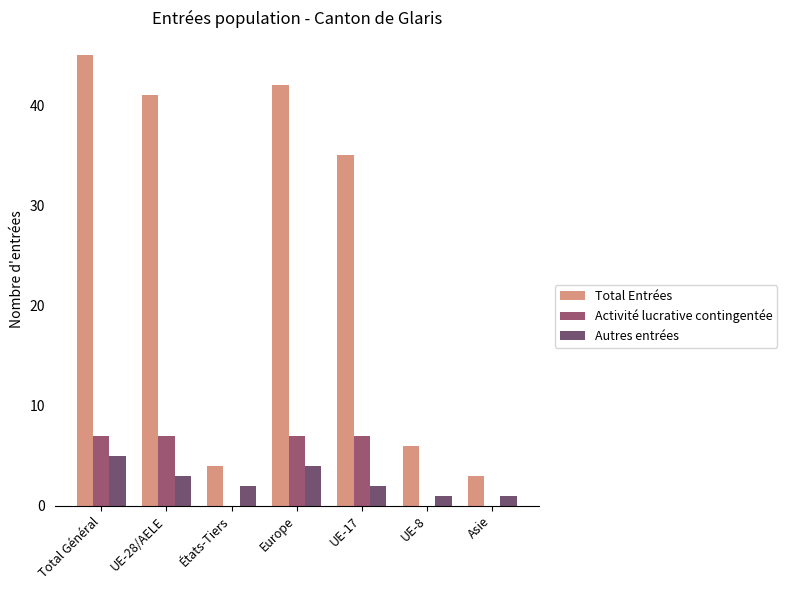

Count the number of data series in this chart.

3